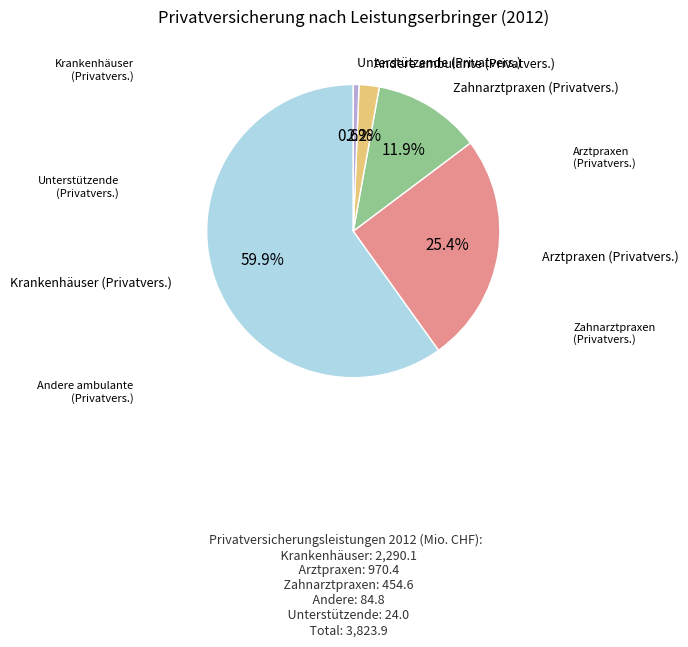

Does any single category account for the majority?

Yes